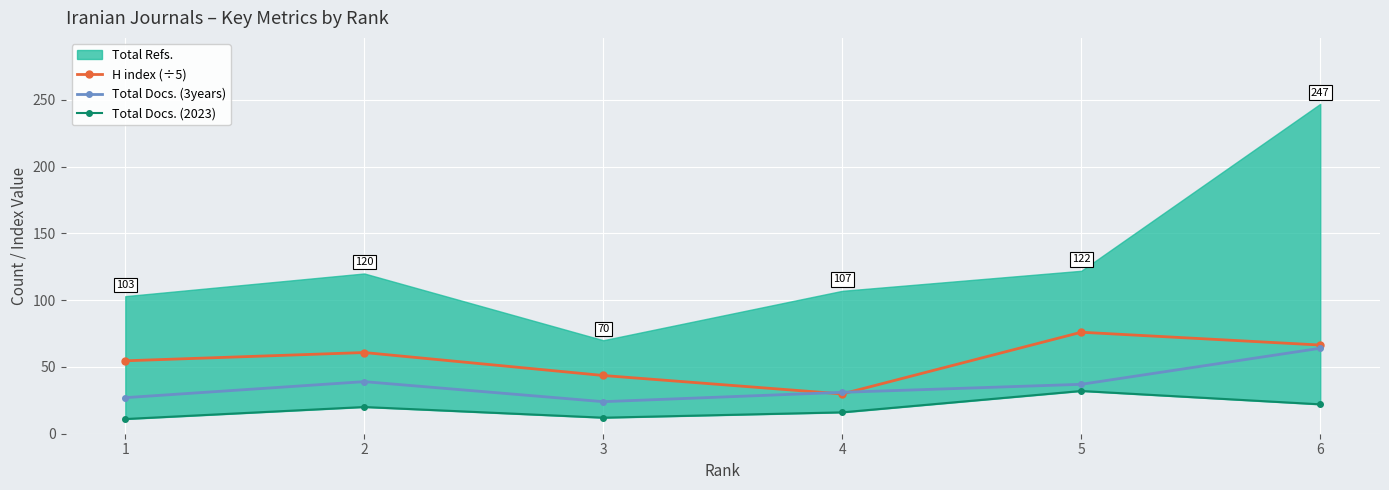

Is it true that Total Docs. (2023) equals 11.0 at 1?

True